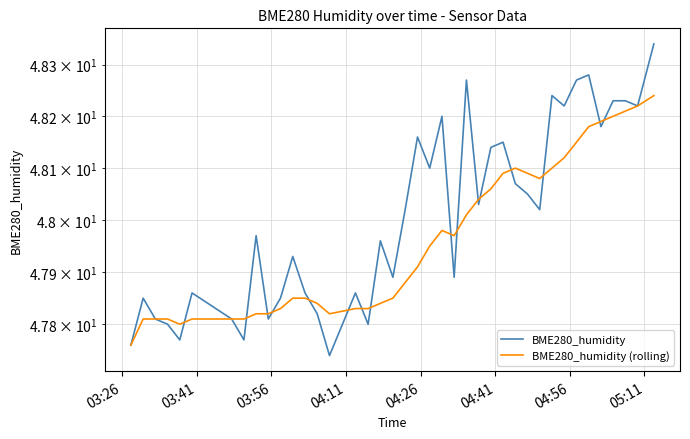

Count the number of data series in this chart.

2